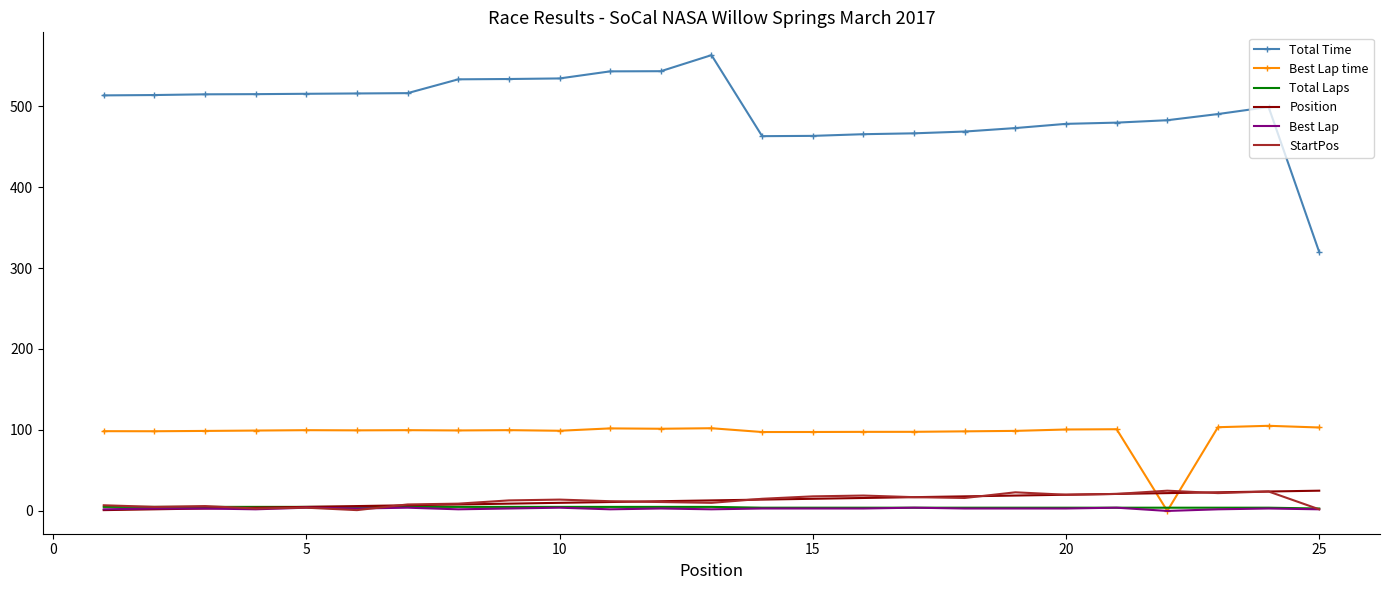

Which series has the largest range (max minus min)?

Total Time